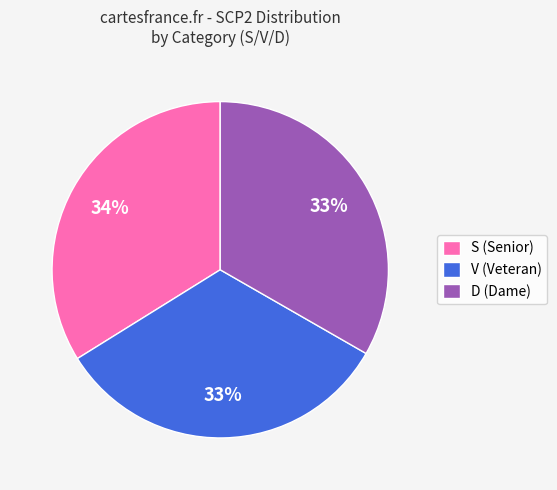

Is it true that V (Veteran) is 33% of the pie?

True